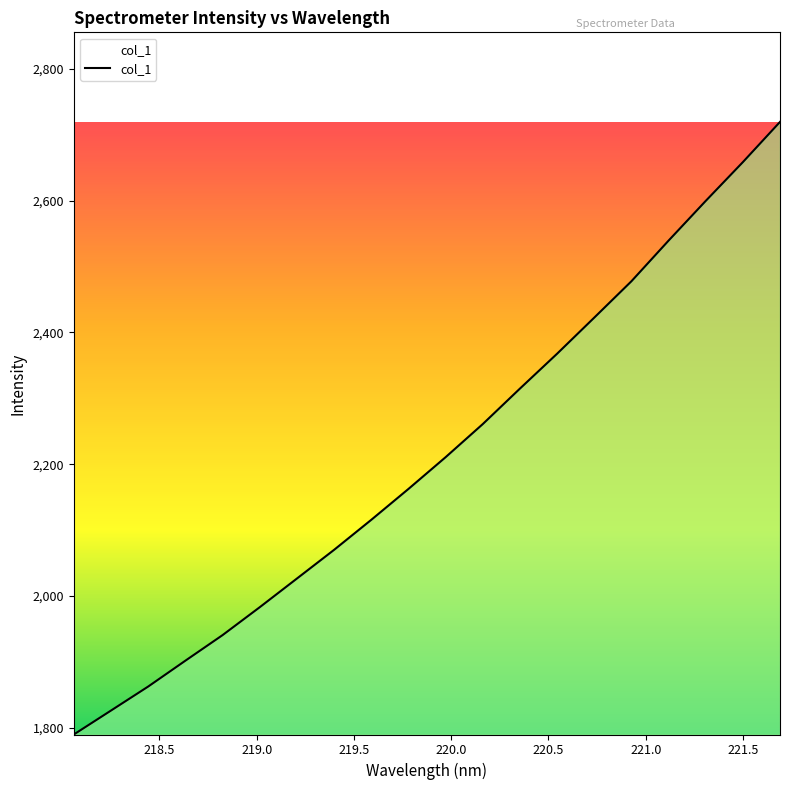

What is the difference between the maximum and minimum values?

929.8